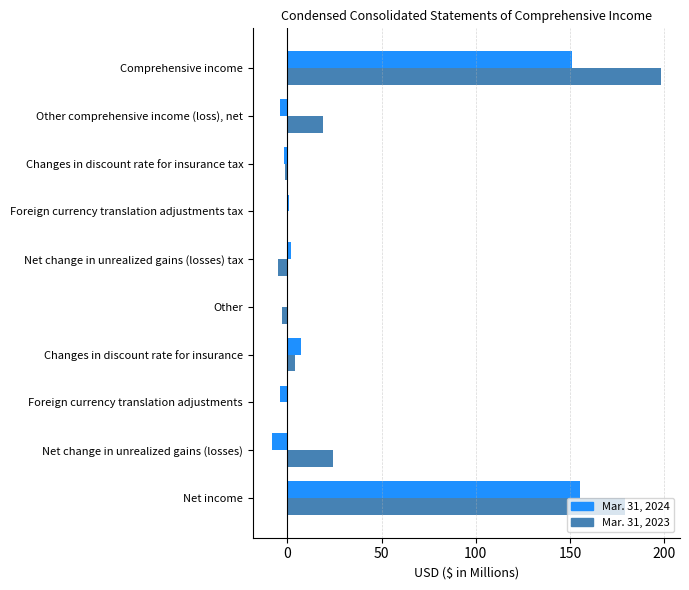

What is the maximum value shown in the chart?

198